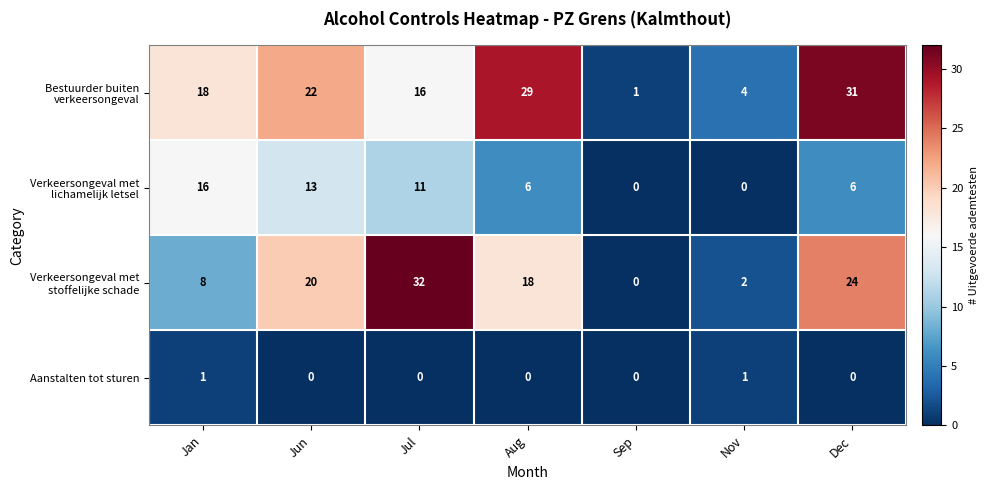

What is the total value across all series at Nov?

7